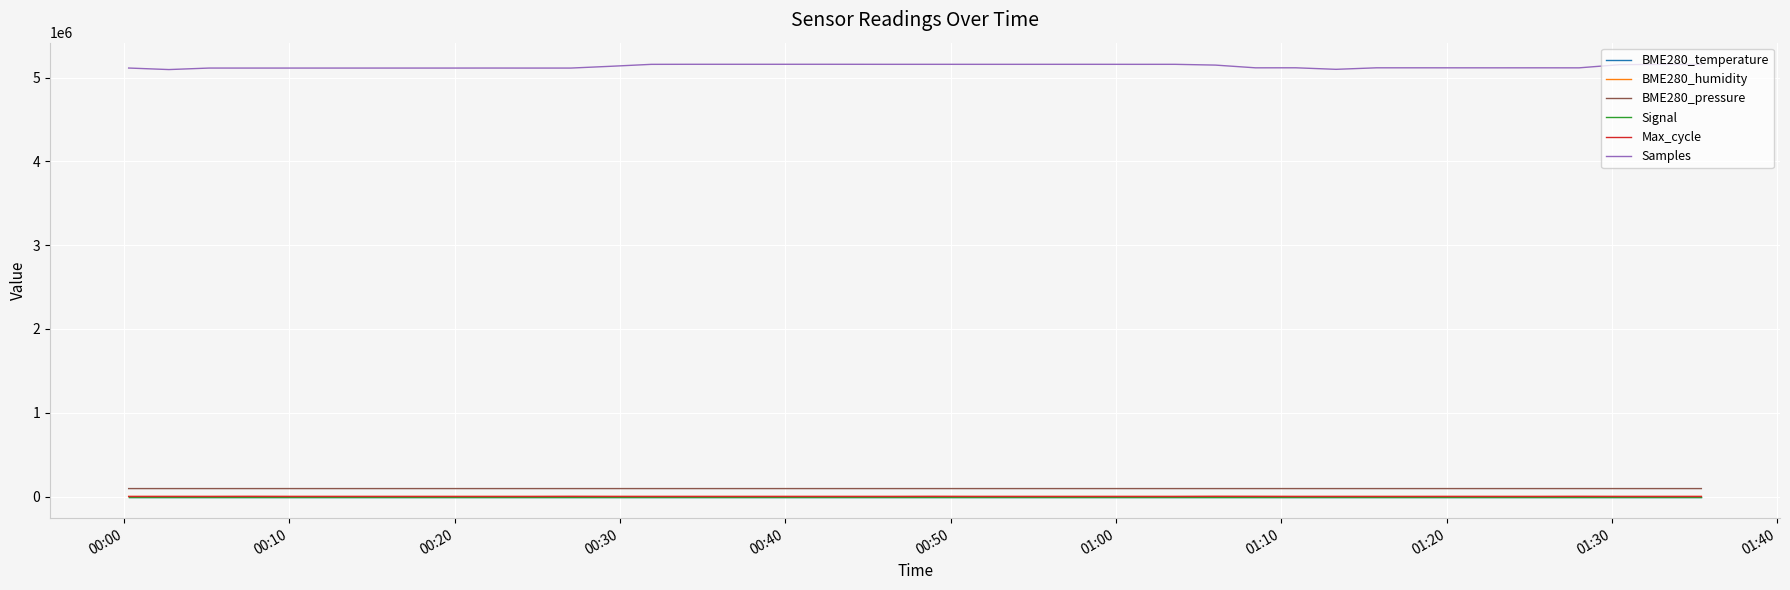

Which series has the largest total across all categories?

Samples